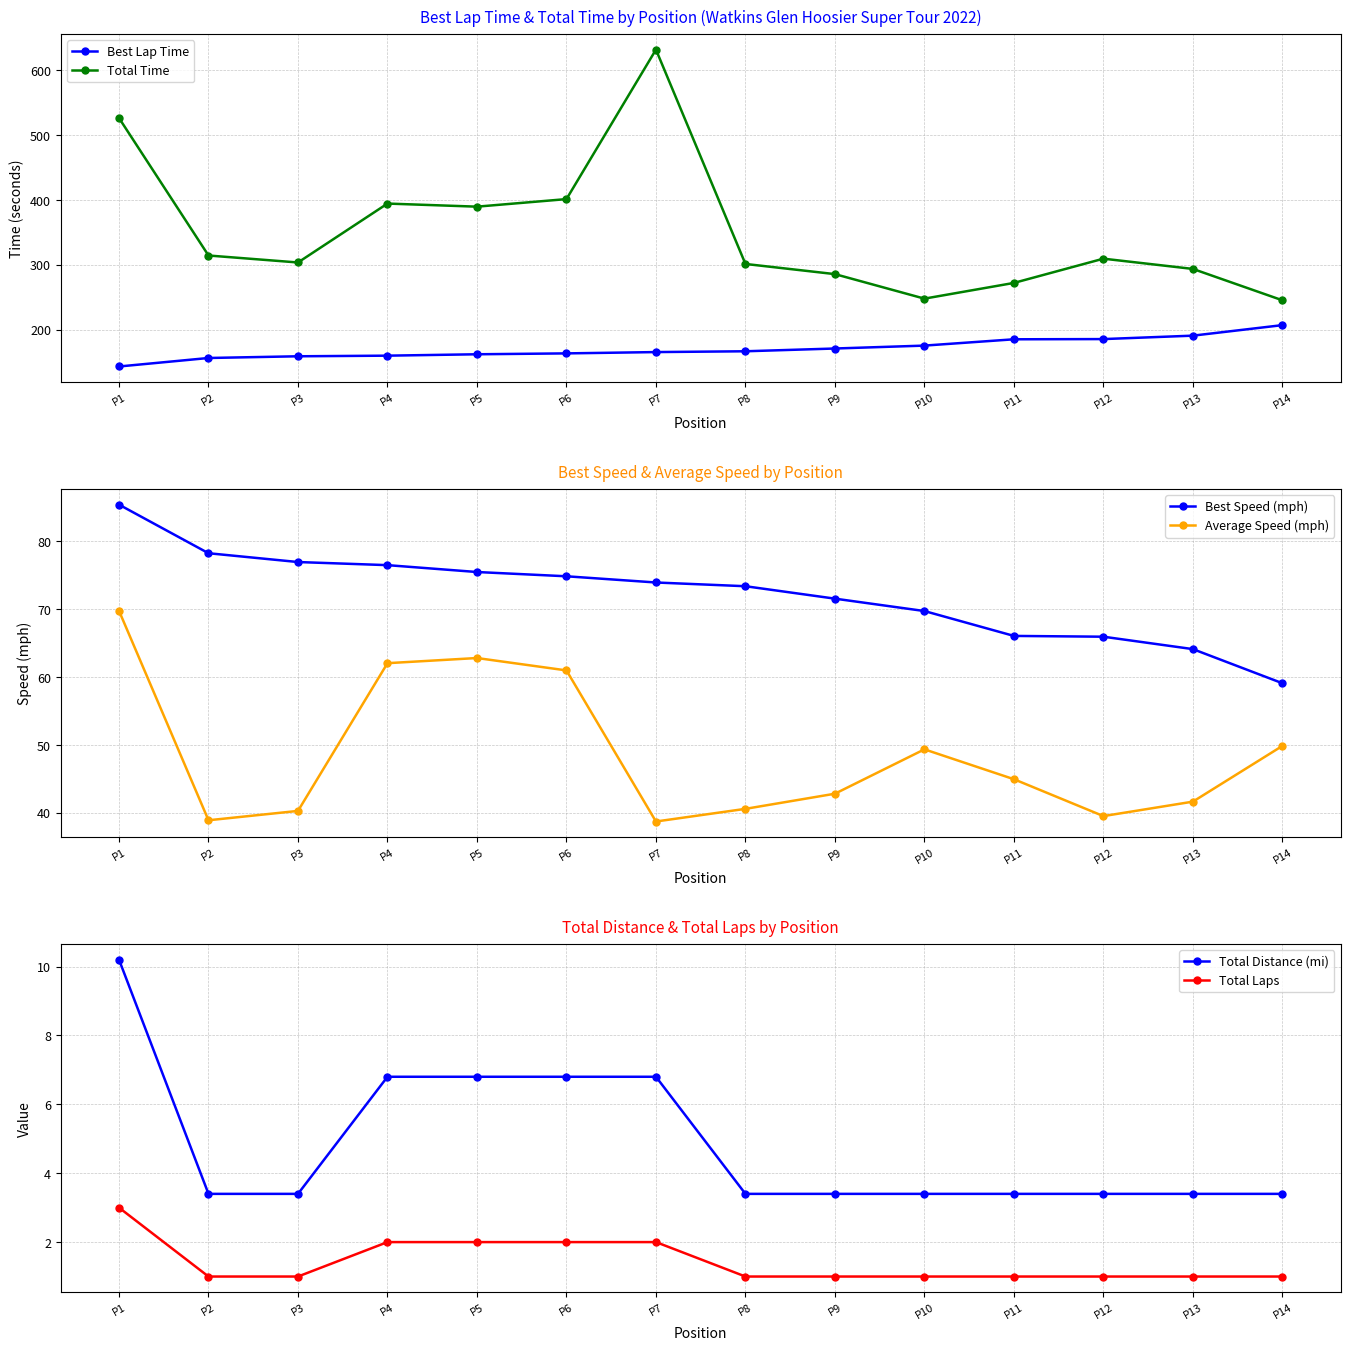

Which category has the lowest value in the Total Distance (mi) series?

P2